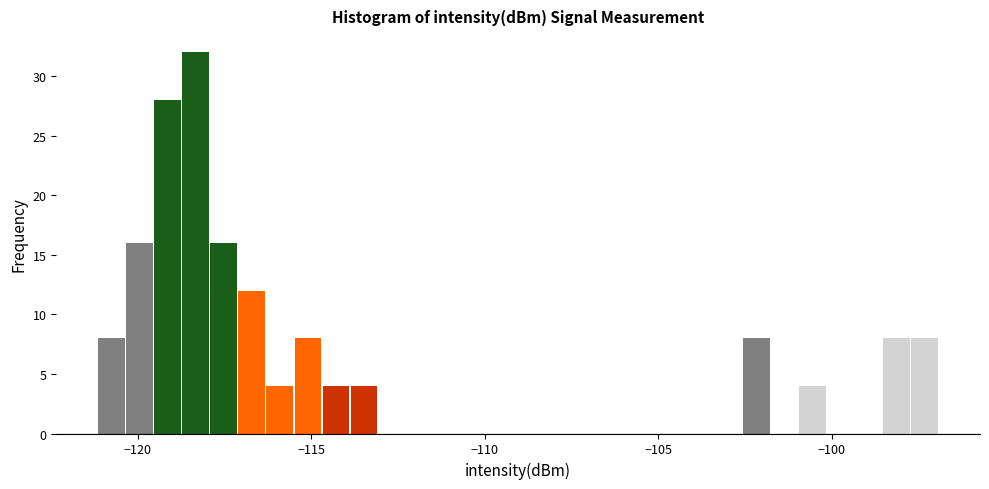

Read against the x-axis, roughly where is the centre of the tallest bar?

-118.5